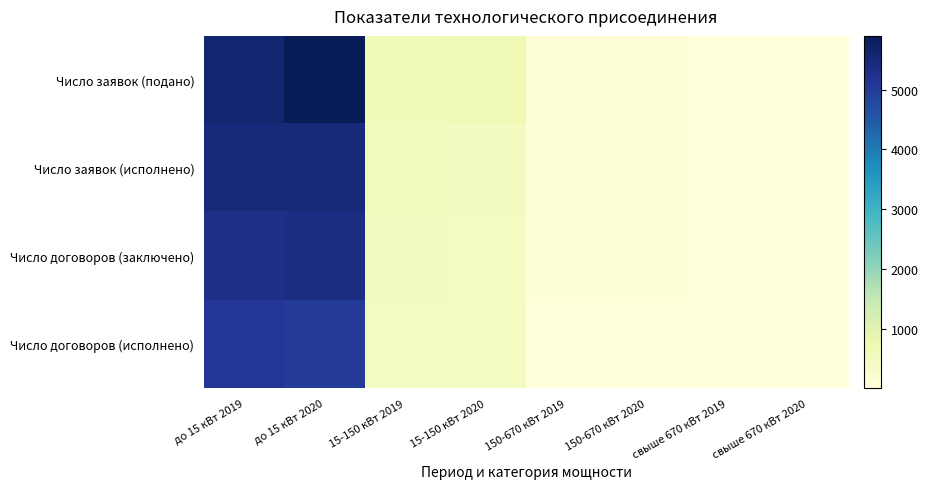

Reading left to right, extract all data points from this chart.

Число заявок (подано): до 15 кВт 2019=5581	до 15 кВт 2020=5901	15-150 кВт 2019=624	15-150 кВт 2020=662	150-670 кВт 2019=73	150-670 кВт 2020=94	свыше 670 кВт 2019=20	свыше 670 кВт 2020=25
Число заявок (исполнено): до 15 кВт 2019=5500	до 15 кВт 2020=5467	15-150 кВт 2019=547	15-150 кВт 2020=475	150-670 кВт 2019=66	150-670 кВт 2020=59	свыше 670 кВт 2019=15	свыше 670 кВт 2020=15
Число договоров (заключено): до 15 кВт 2019=5317	до 15 кВт 2020=5351	15-150 кВт 2019=479	15-150 кВт 2020=440	150-670 кВт 2019=40	150-670 кВт 2020=34	свыше 670 кВт 2019=8	свыше 670 кВт 2020=9
Число договоров (исполнено): до 15 кВт 2019=5114	до 15 кВт 2020=5003	15-150 кВт 2019=427	15-150 кВт 2020=426	150-670 кВт 2019=27	150-670 кВт 2020=22	свыше 670 кВт 2019=4	свыше 670 кВт 2020=7